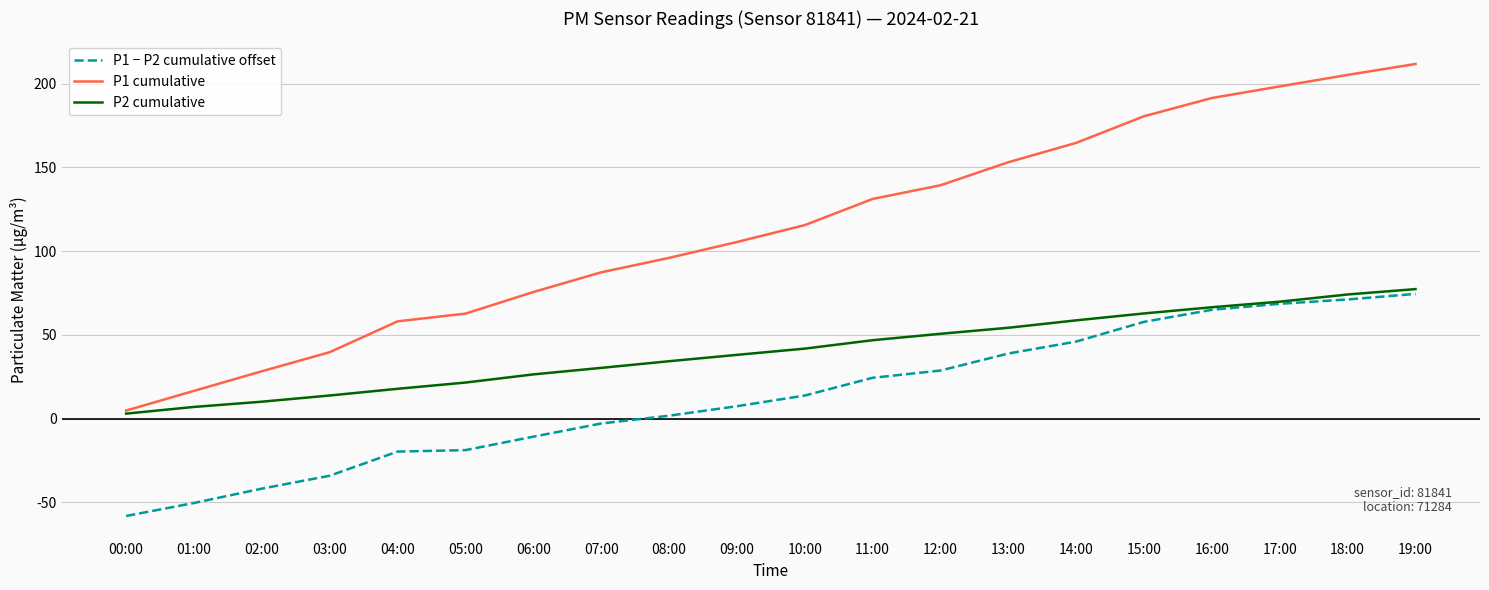

Rank the series by their average value, from lowest to highest.

P1 − P2 cumulative offset, P2 cumulative, P1 cumulative